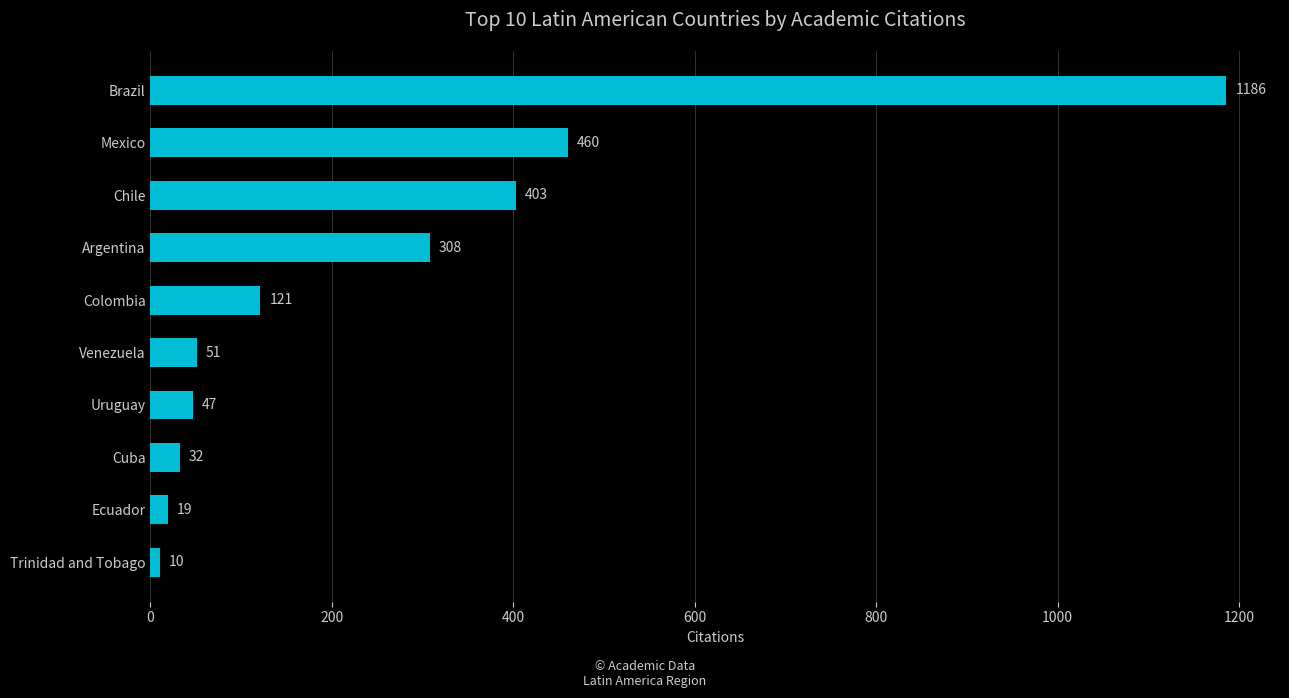

What is the change in value from Cuba to Uruguay?

+15